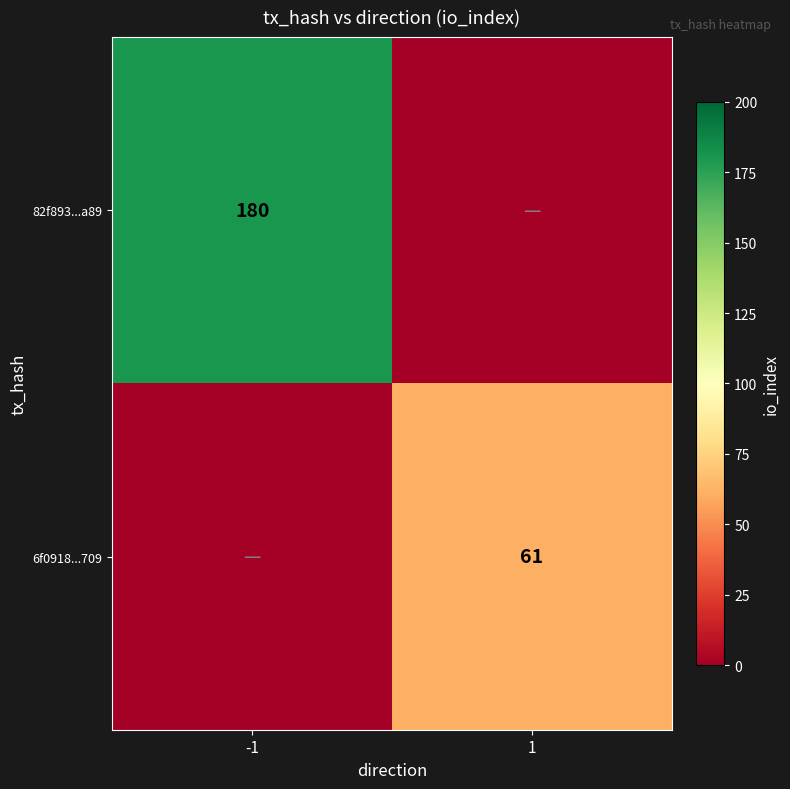

True or false: 6f0918...709 has a value of 61 at 1.

True